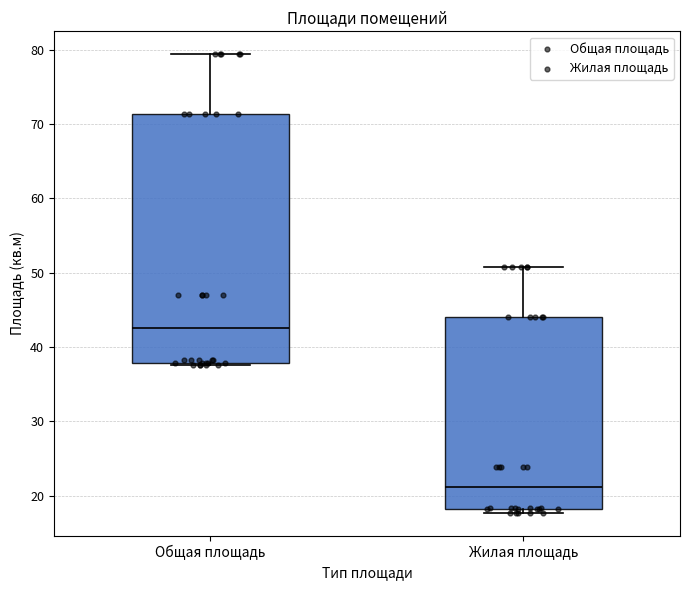

Reading left to right, transcribe this box plot: for each box, give where its median line is, the range the box spans, and where its two whiskers end, as read against the y-axis. The values are not printed on the chart, so give them approximately, as read against the axis.

Общая площадь: median 43, box 38 to 71, whiskers 38 to 79
Жилая площадь: median 21, box 18 to 44, whiskers 18 (just below the box's lower edge) to 51